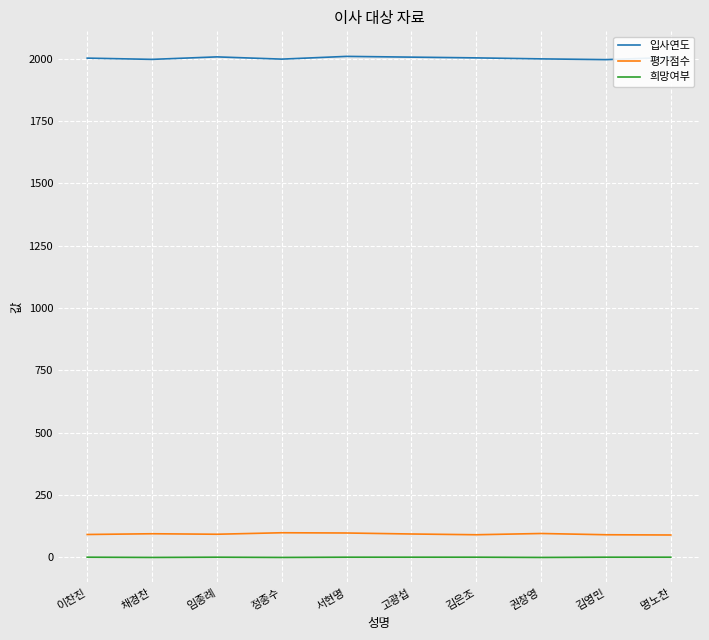

What is the spread (max minus min) of values at 권창영?

1999